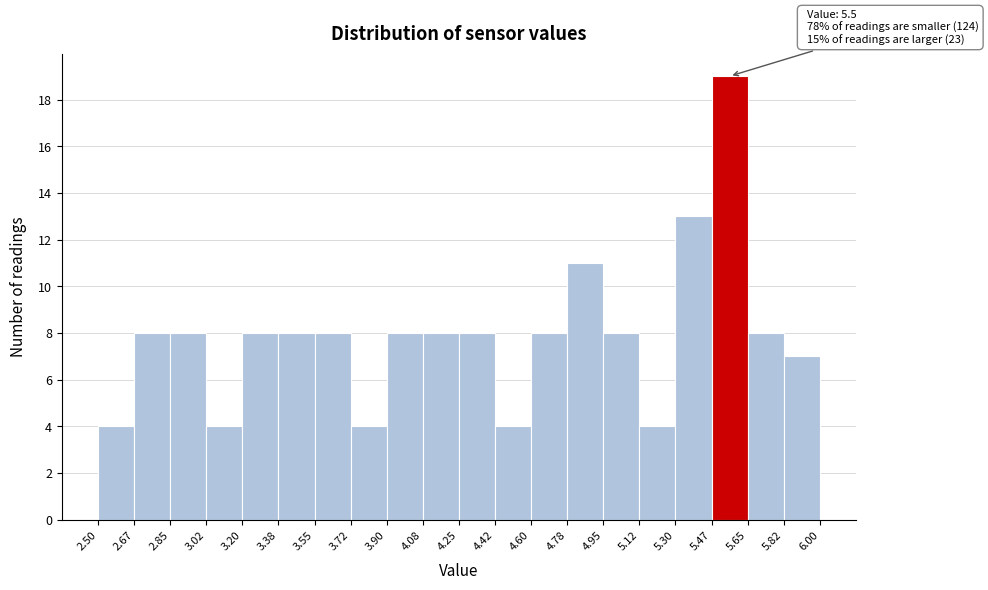

Over which range of the x-axis is the bar tallest?

5.47 to 5.65